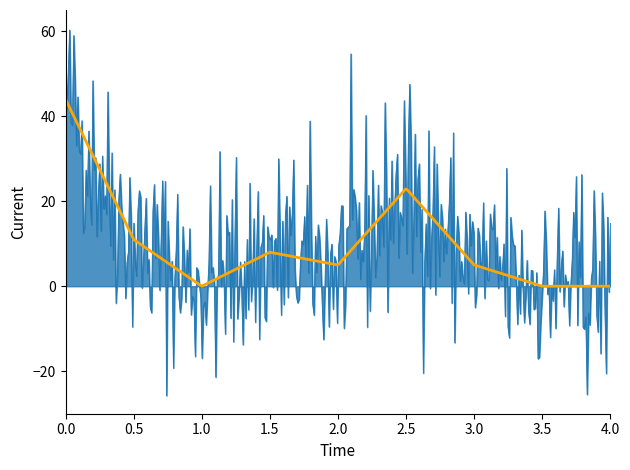

What is the greatest value displayed?

60.3